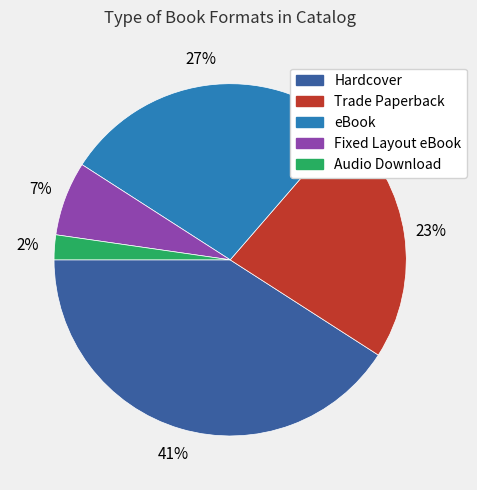

To the nearest percent, what is the average slice percentage?

20%